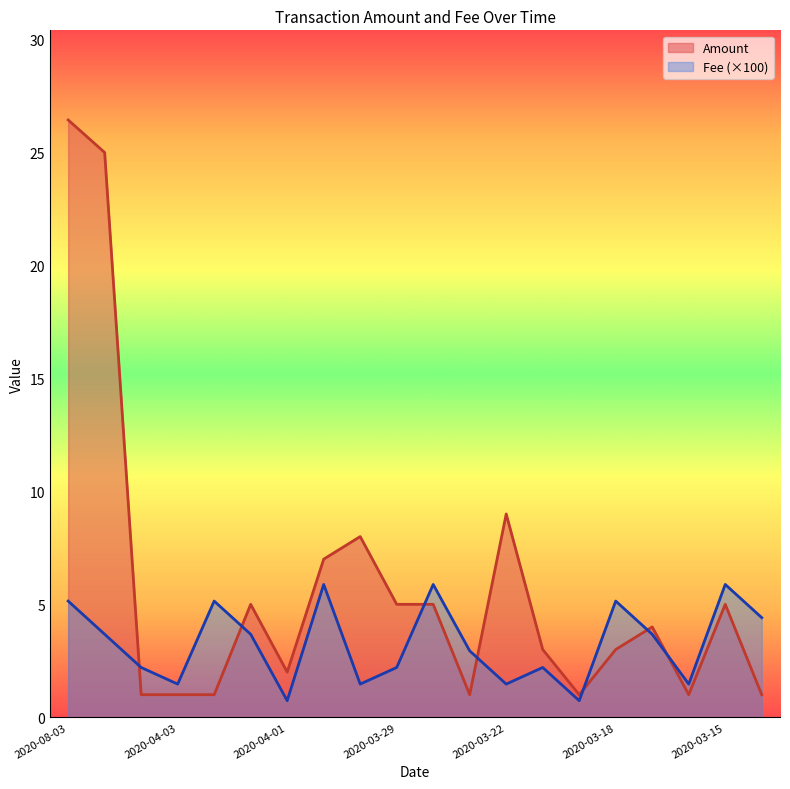

What is the spread (max minus min) of values at 2020-04-03?

0.5